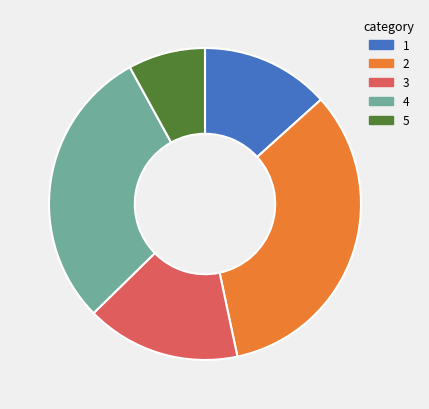

Does any single category account for the majority?

No